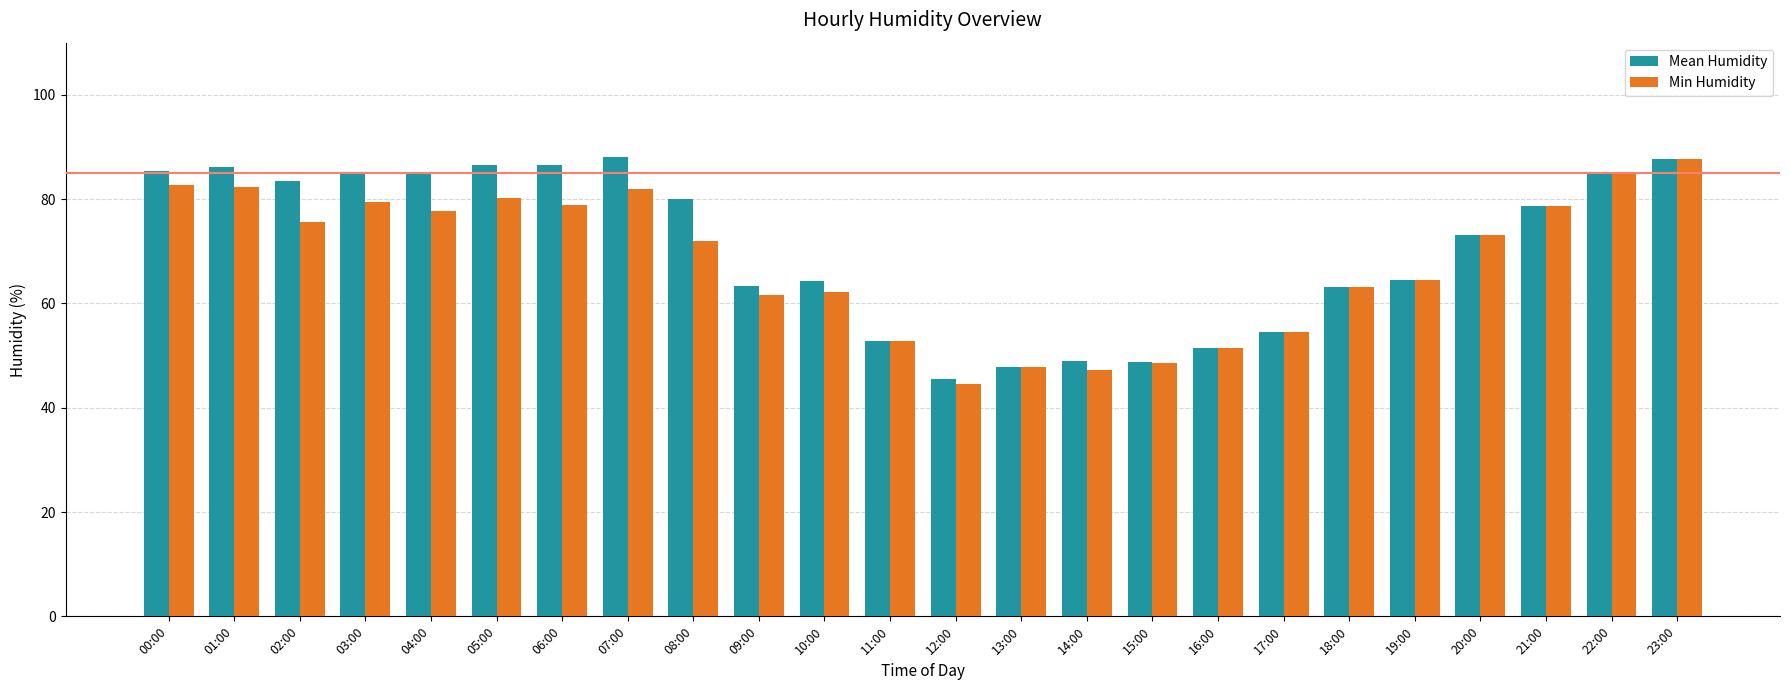

What is the difference between the Min Humidity values at 07:00 and 20:00?

8.8